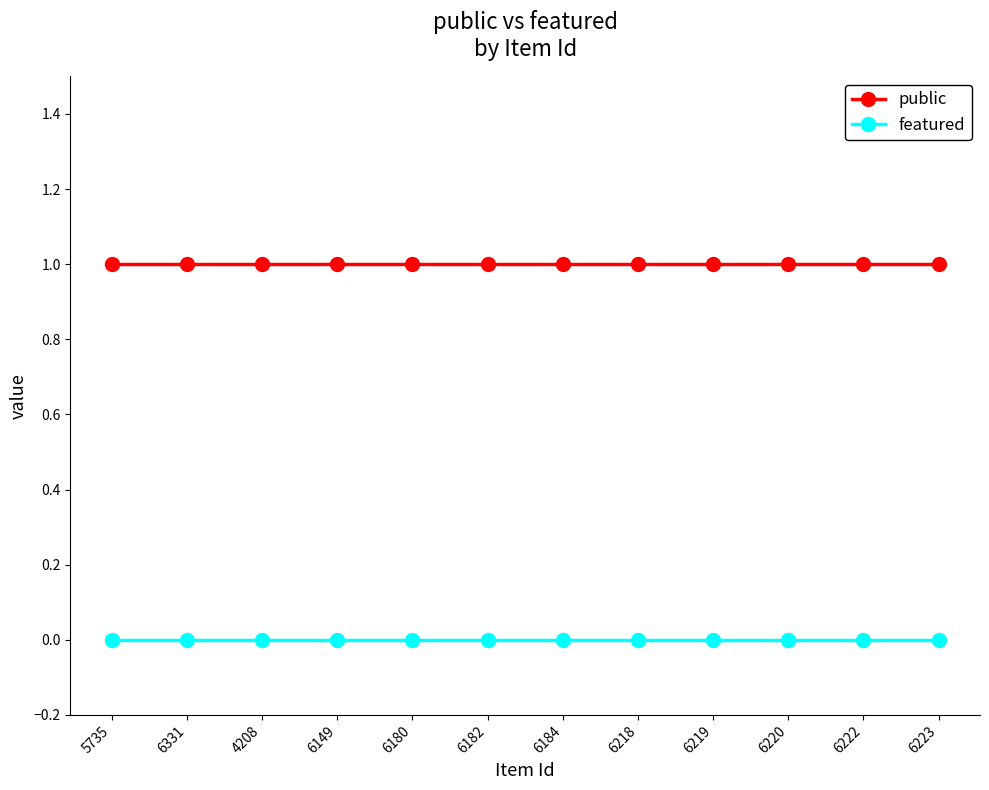

True or false: public and featured cross at least once.

False